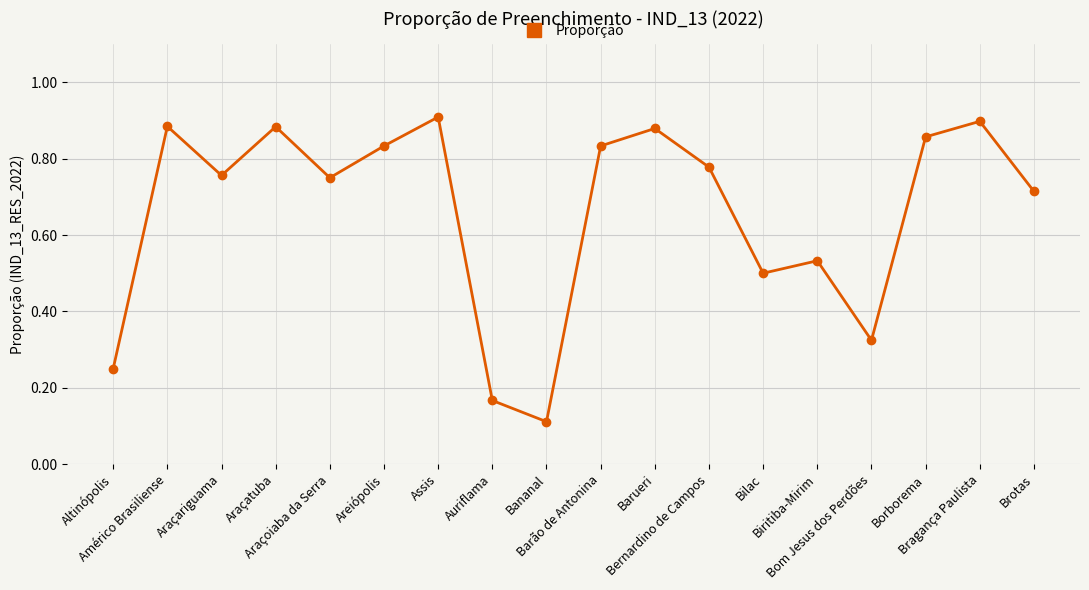

Count the values in the range 0 to 1.

18